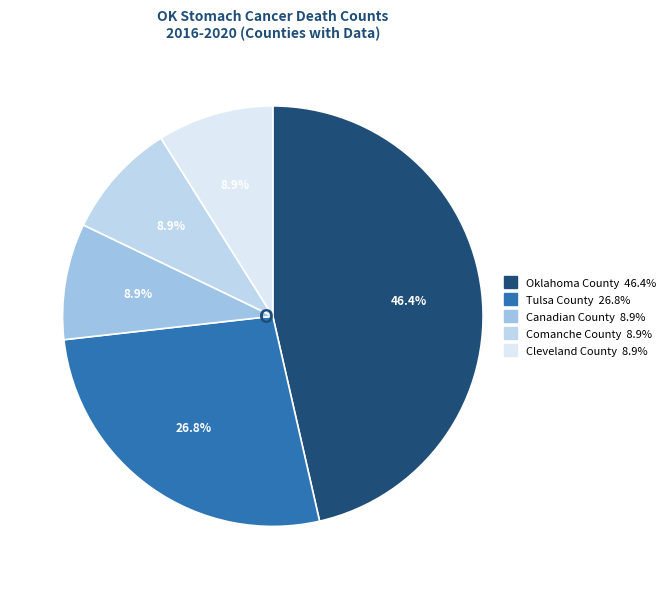

Does Oklahoma County represent more than half of the total?

No